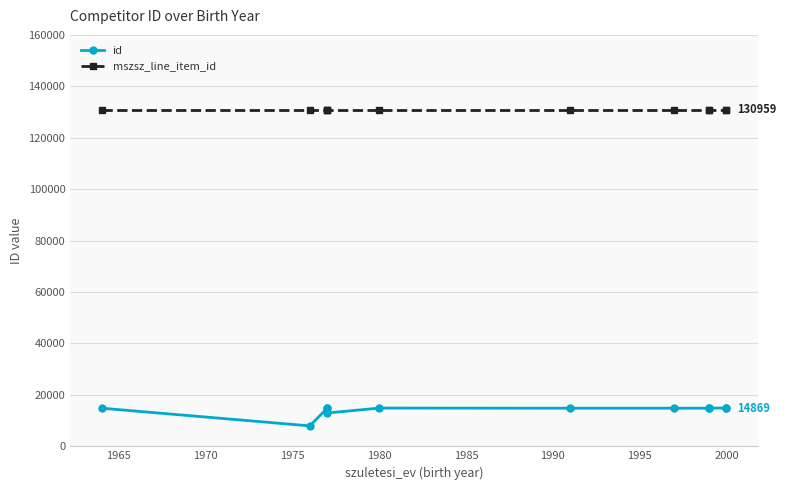

What is the maximum value for mszsz_line_item_id?

130959